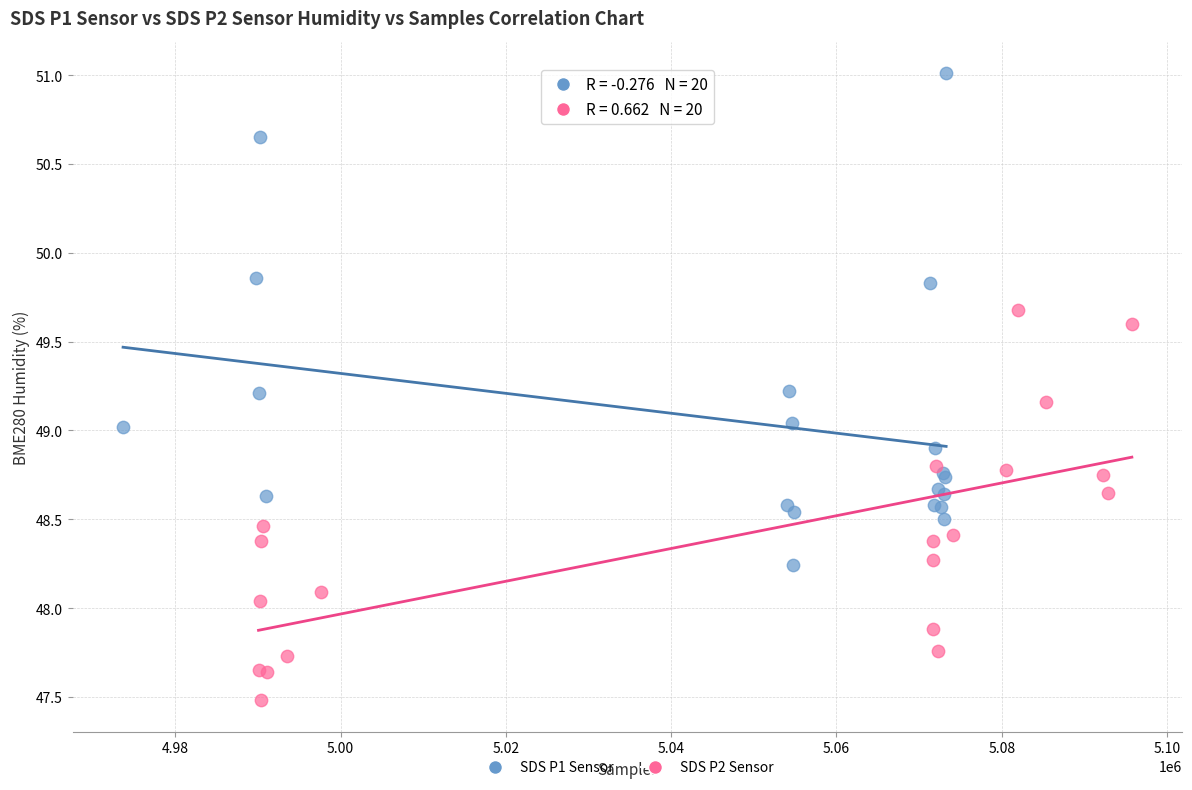

Which series has the largest Y range (max minus min)?

SDS P1 Sensor